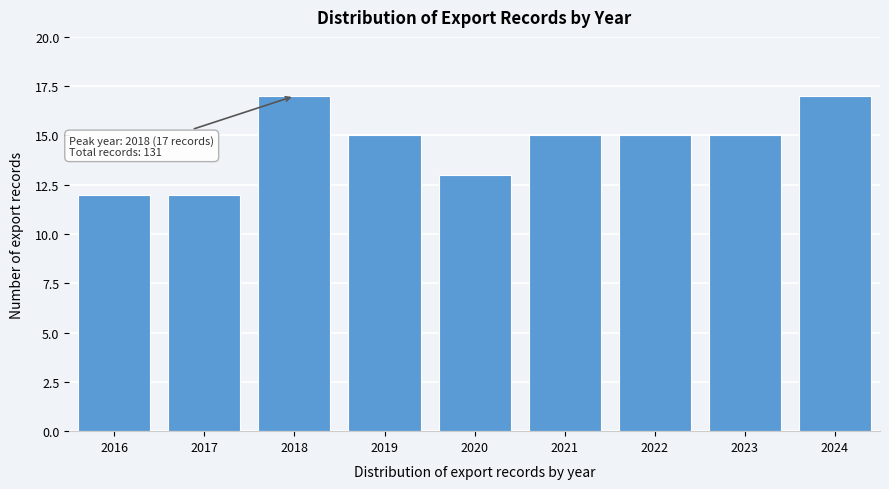

Reading left to right, list all the values displayed in this chart.

12	12	17	15	13	15	15	15	17